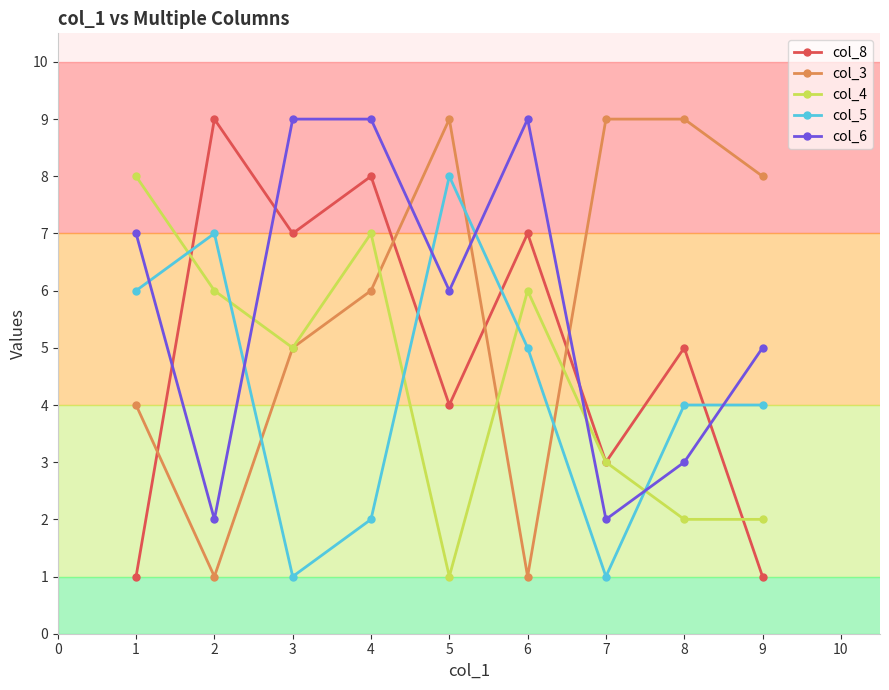

What is the smallest value displayed?

1